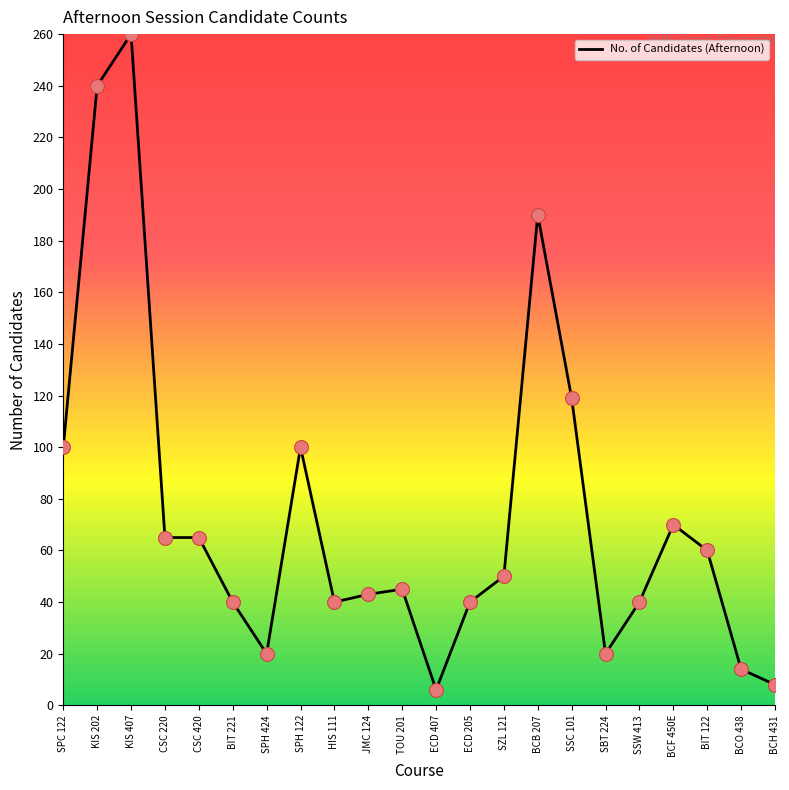

What is the change in value from BIT 221 to SPH 424?

-20